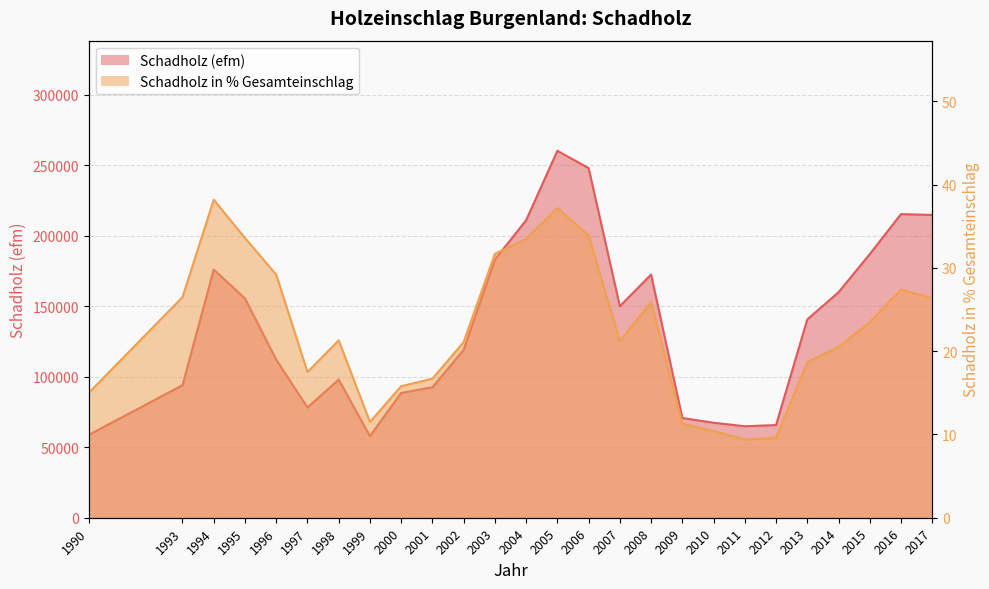

What is the total value across all series at 1997?

78186.5